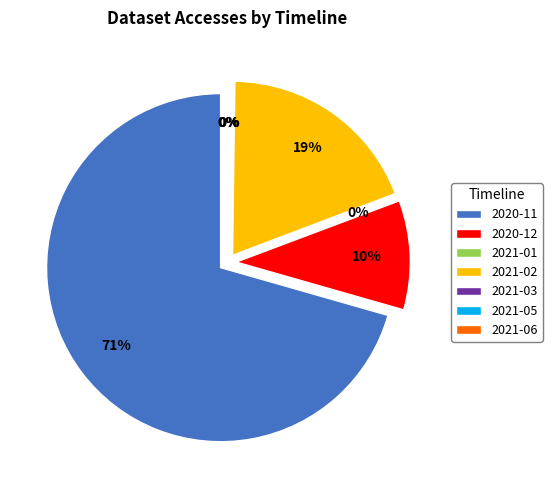

The 2021-05 slice represents 0% of the pie. True or false?

True